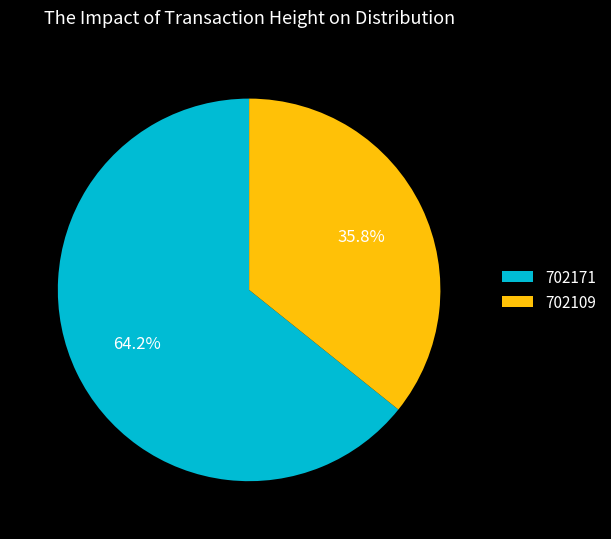

Count the number of slices in the pie.

2